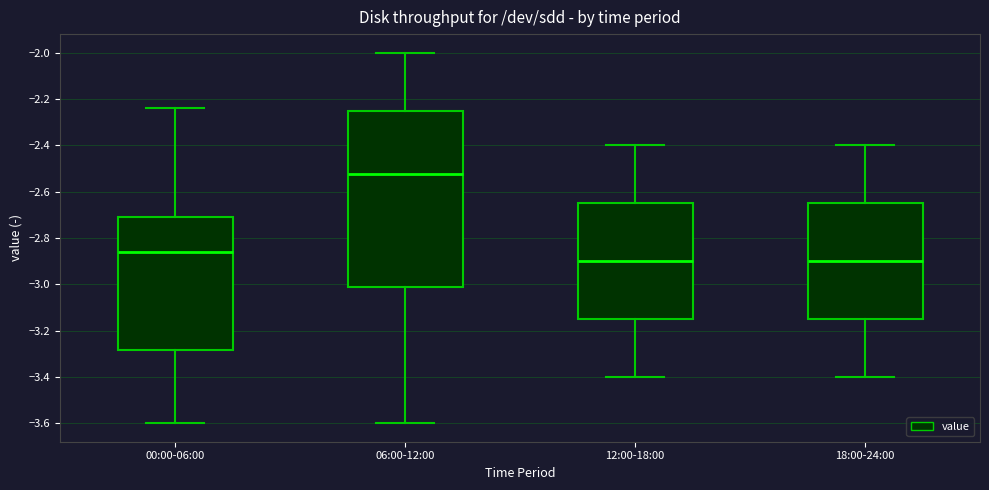

Which box has the highest median line?

06:00-12:00